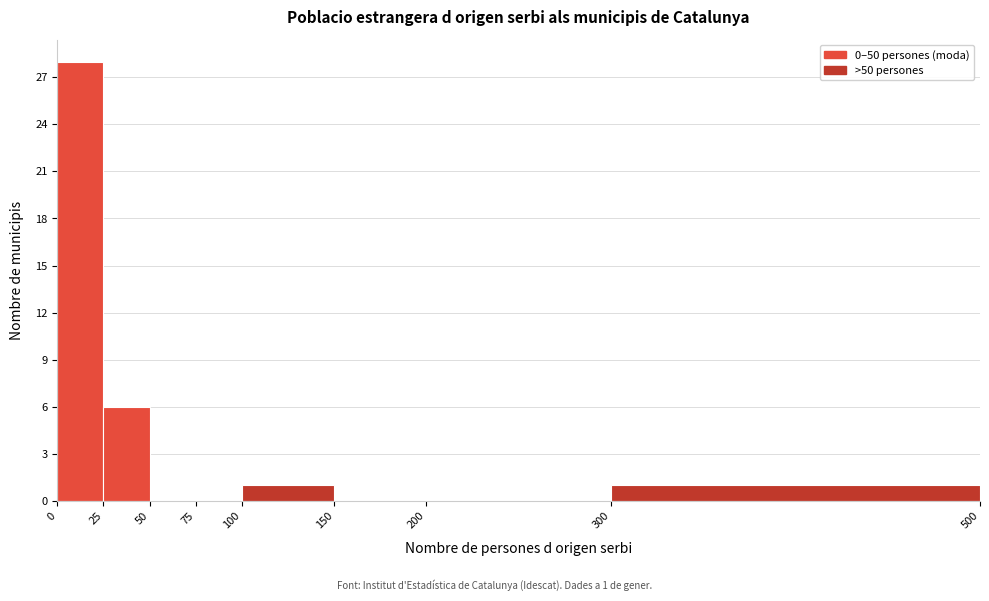

Which range on the x-axis has the tallest bar?

0 to 25